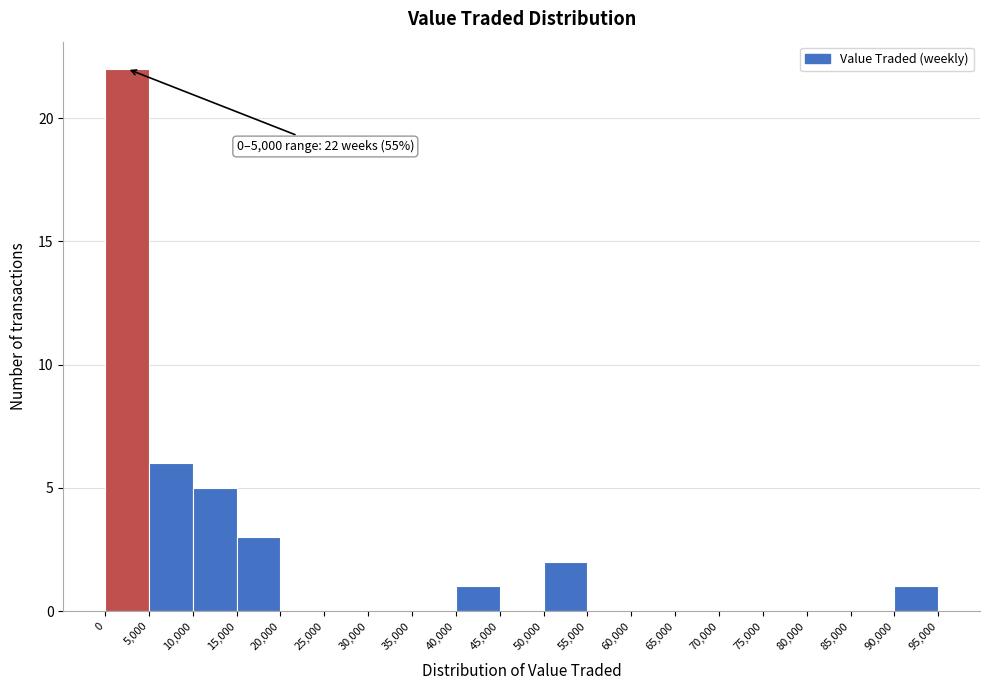

Over which range of the x-axis is the bar tallest?

0 to 5,000